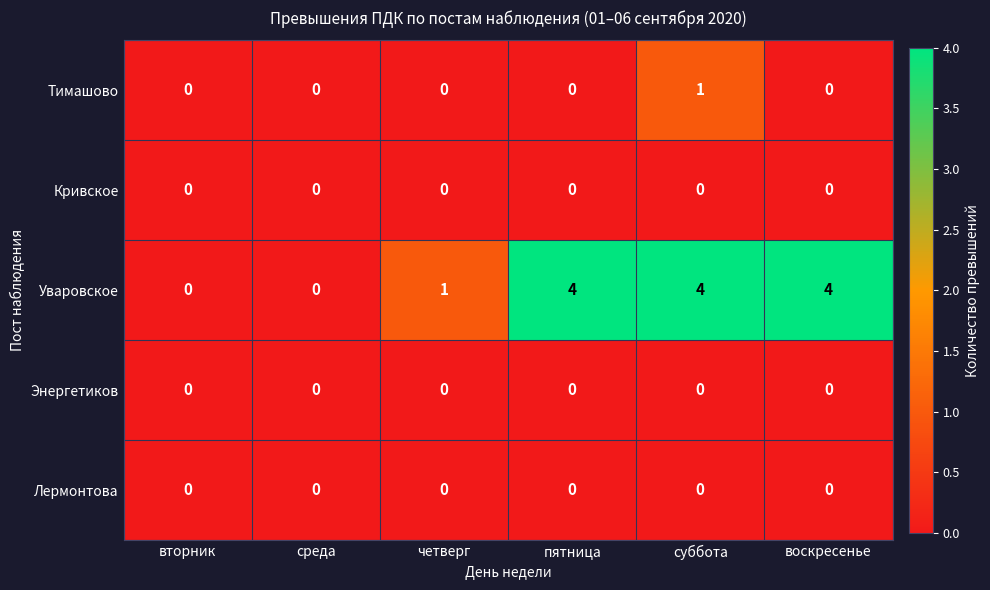

What is the spread (max minus min) of values at четверг?

1